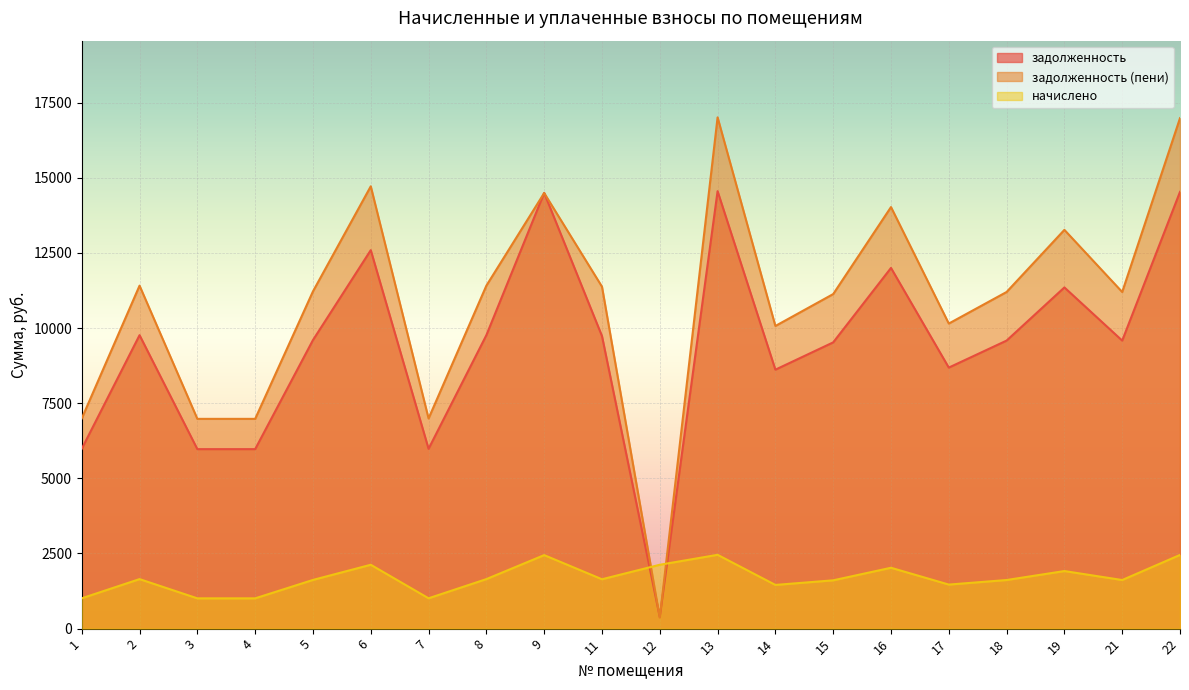

Is the value of начислено at 19 greater than the value of задолженность (пени) at 2?

No